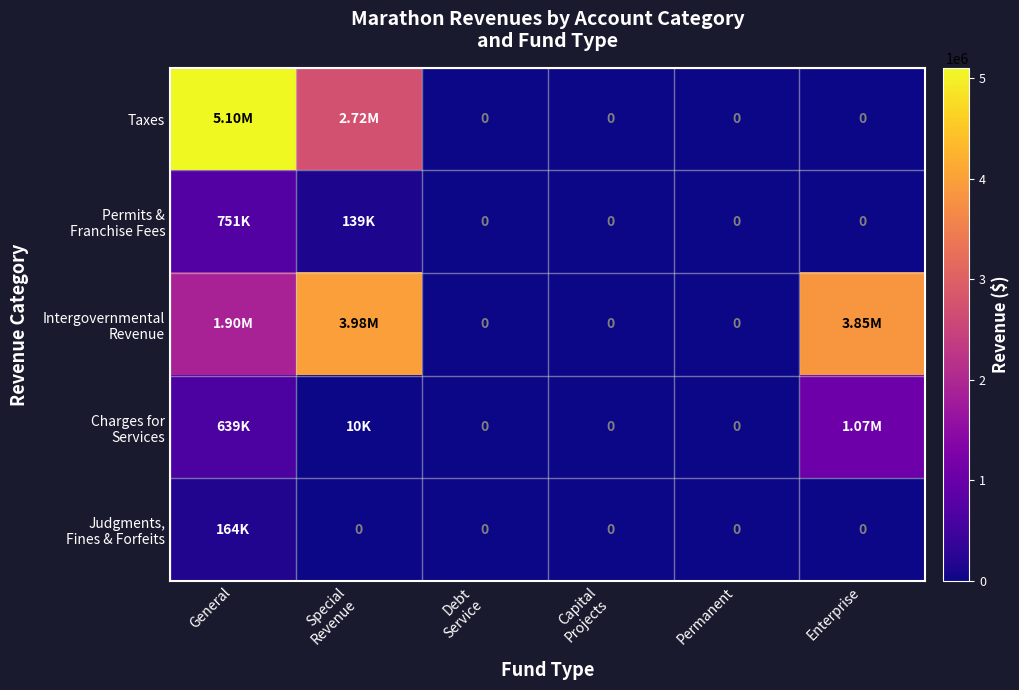

Which label corresponds to the largest value in the chart?

General